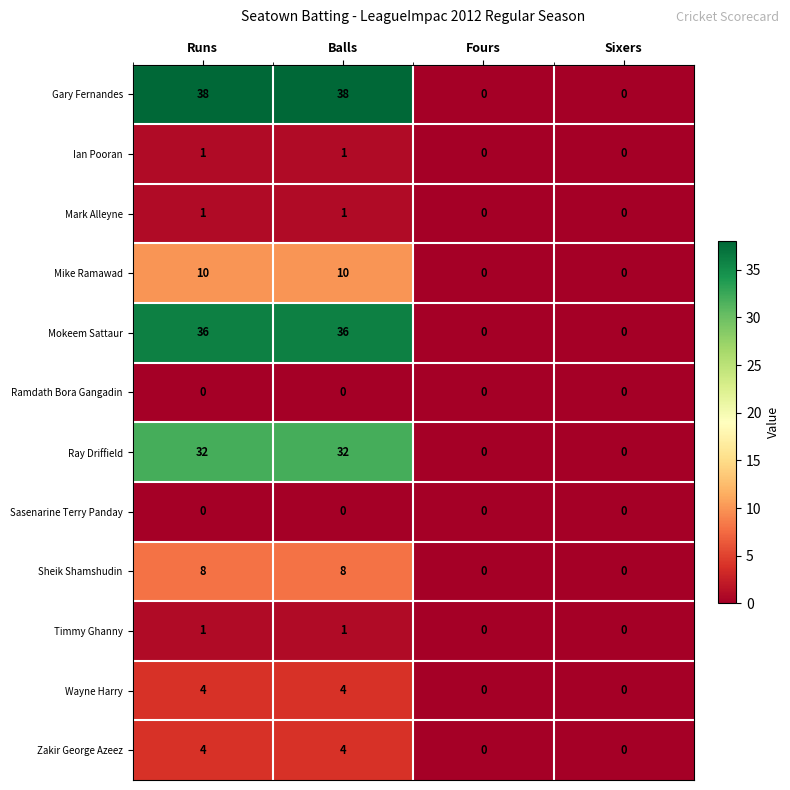

Which series has the largest range (max minus min)?

Gary Fernandes